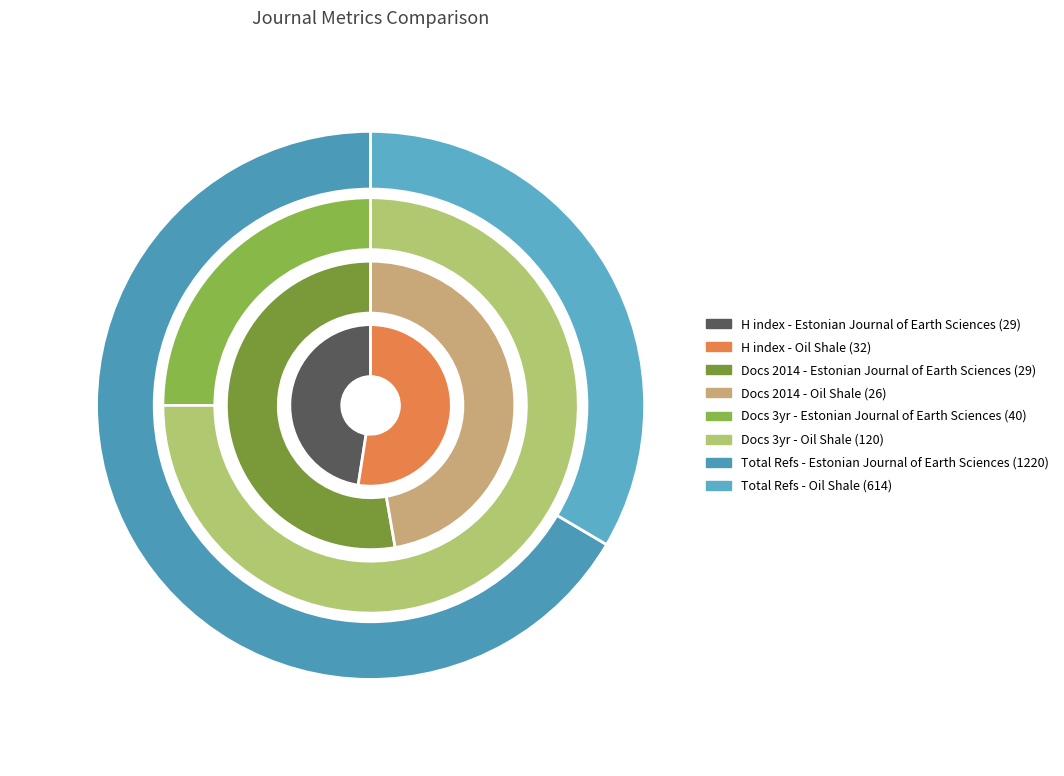

What percentage is the Estonian Journal of Earth Sciences slice, to the nearest percent?

48%